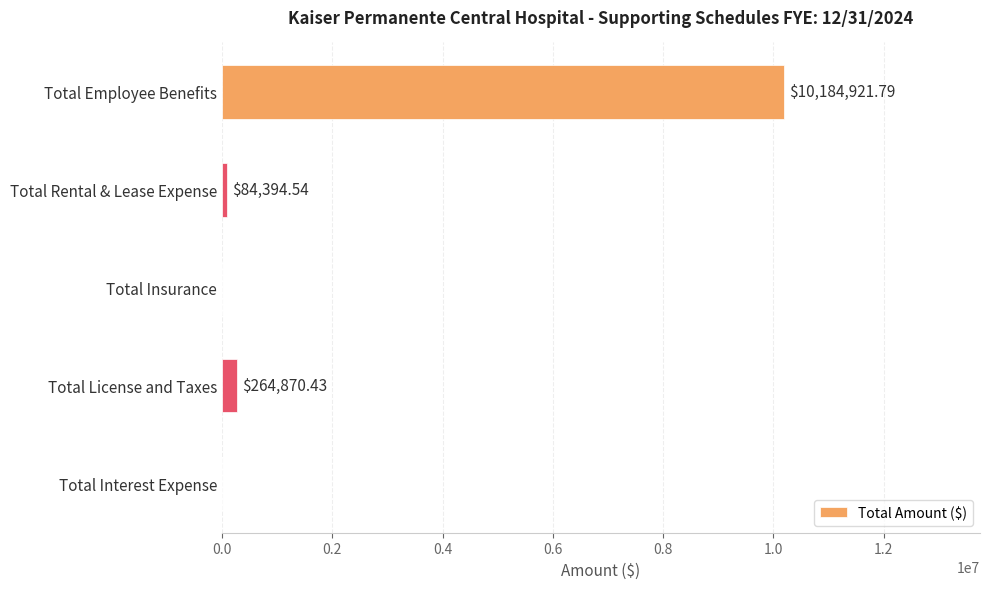

Are the bars horizontal?

Yes